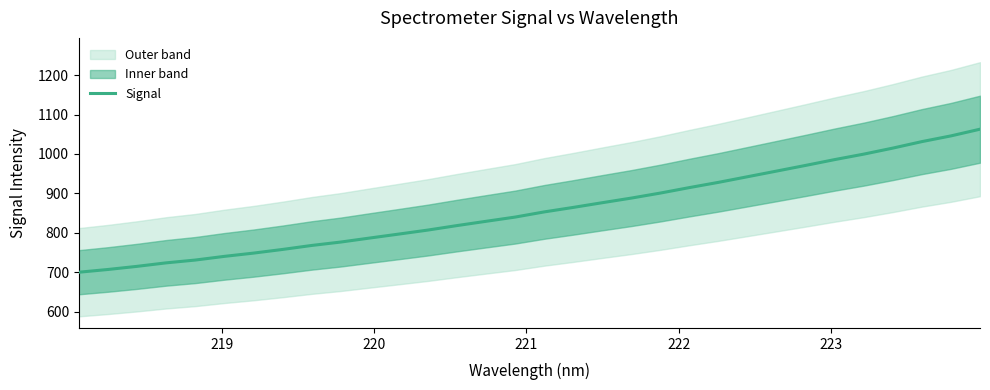

How many lines are shown in the chart?

1